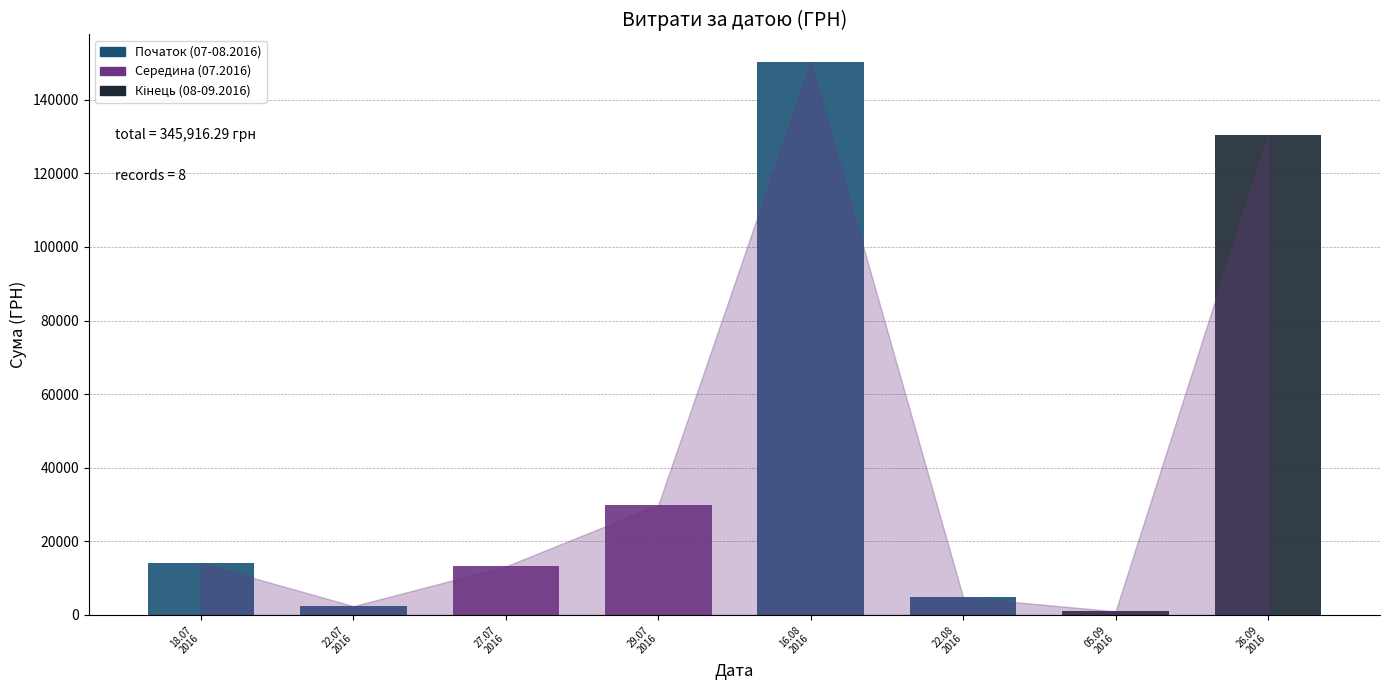

Count the number of data series in this chart.

1